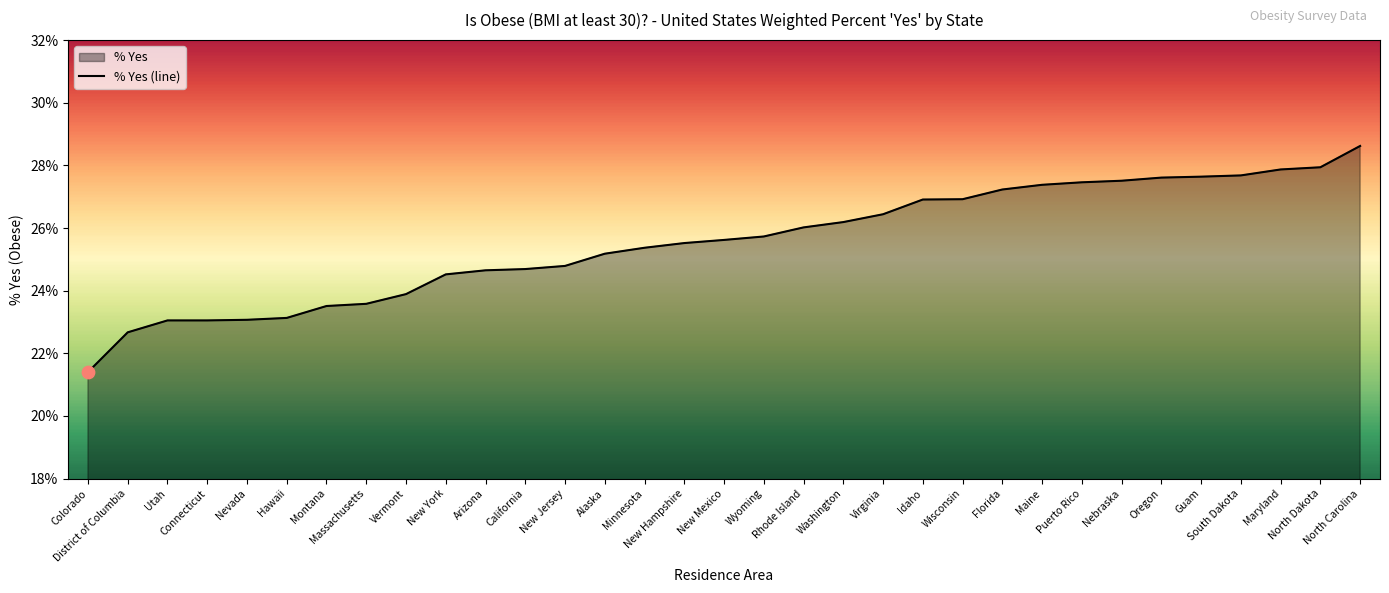

What is the ratio of the value at Hawaii to the value at Maryland?

0.8